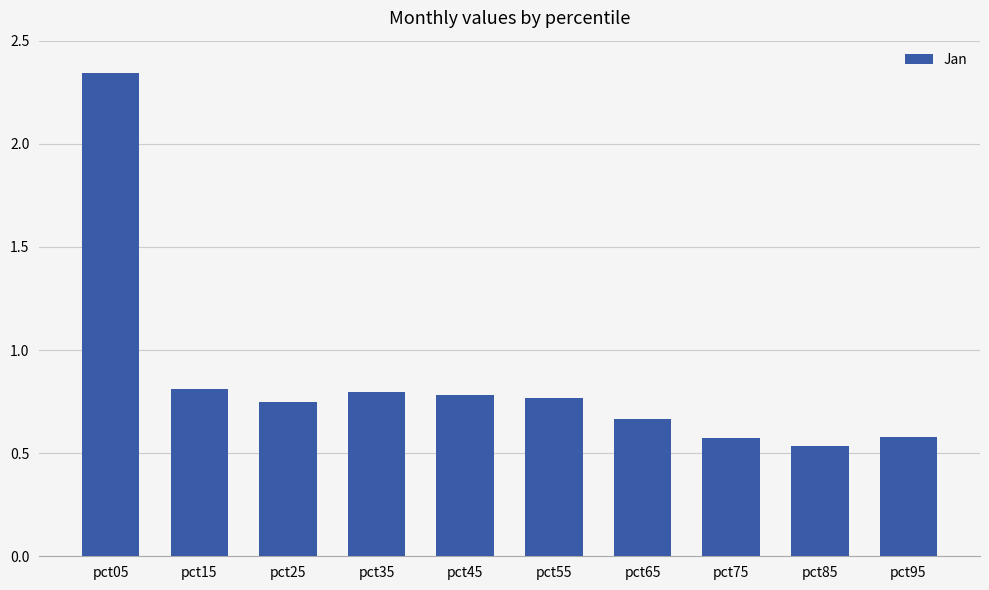

What is the change in value from pct55 to pct85?

-0.2